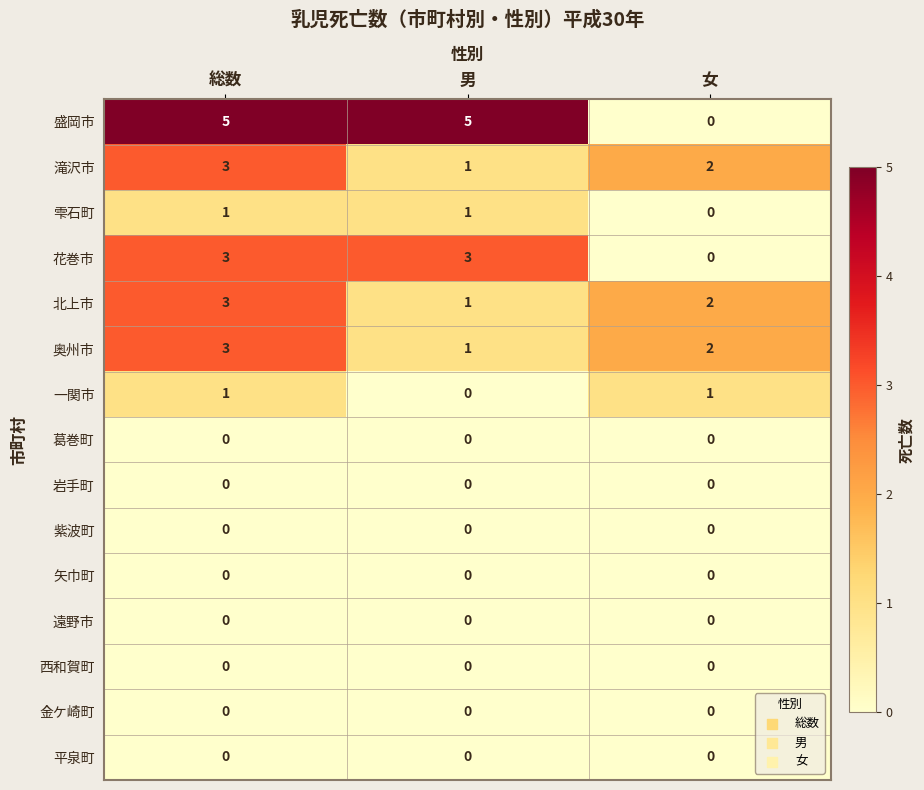

What is the difference between the maximum and minimum values in the 盛岡市 series?

5